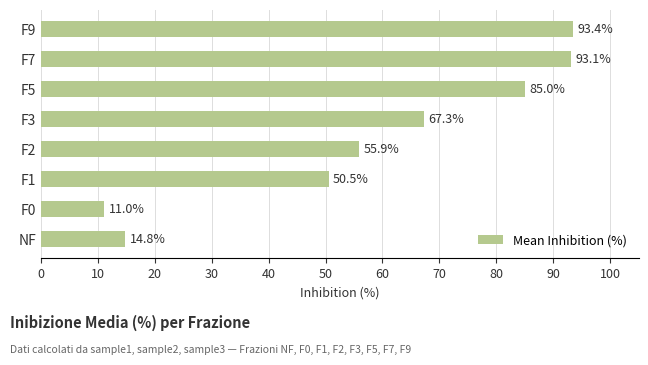

What is the average value?

58.9